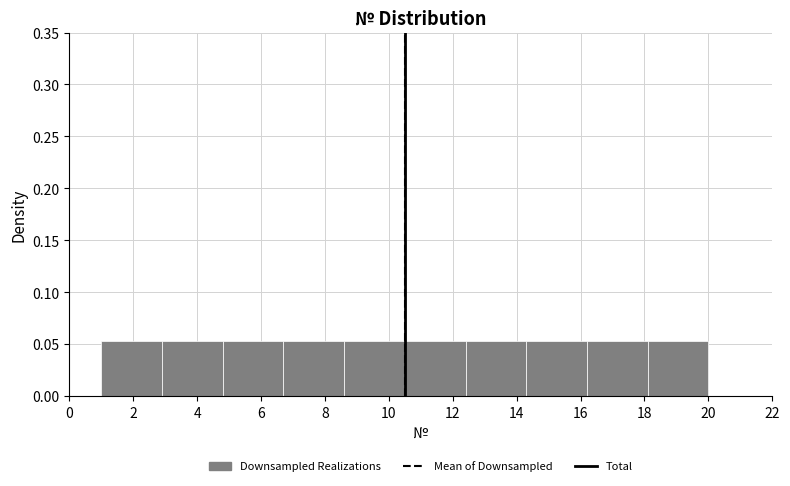

Reading left to right, transcribe this chart: for each bar, give the range it covers on the x-axis and its height. Neither the bar edges nor the heights are printed on the chart, so give them approximately, as read against the axes.

1.0 to 2.9: 0.055
2.9 to 4.8: 0.055
4.8 to 6.7: 0.055
6.7 to 8.6: 0.055
8.6 to 10.5: 0.055
10.5 to 12.4: 0.055
12.4 to 14.3: 0.055
14.3 to 16.2: 0.055
16.2 to 18.1: 0.055
18.1 to 20.0: 0.055